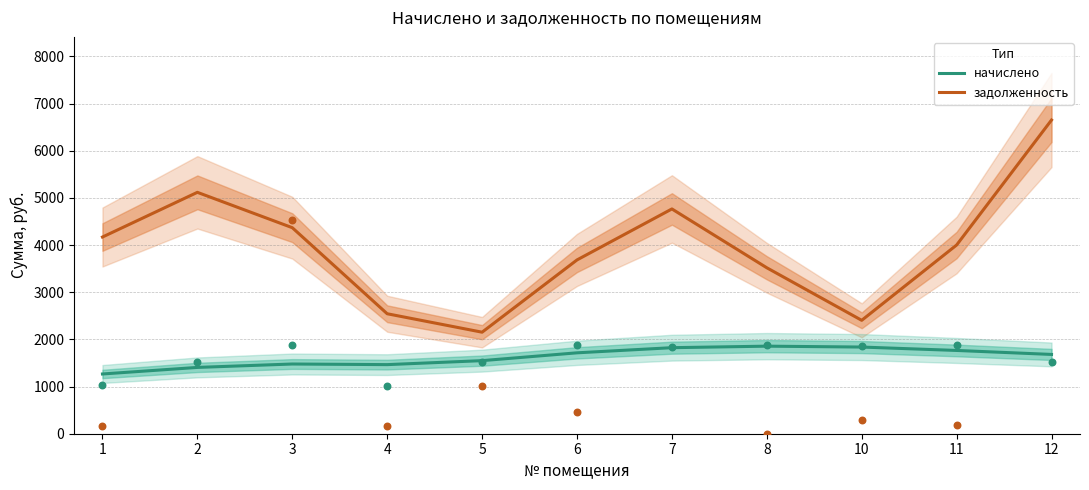

Which series reaches the minimum Y coordinate?

начислено